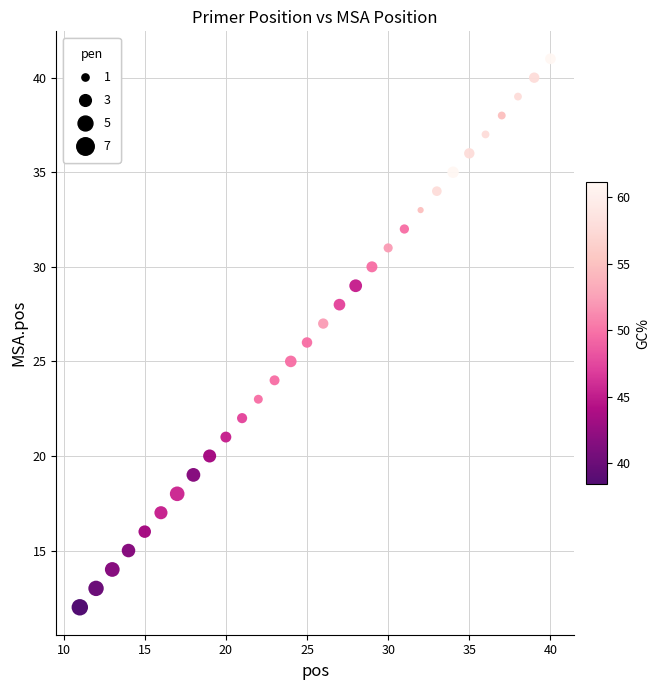

What is the range of X values (max minus min)?

29